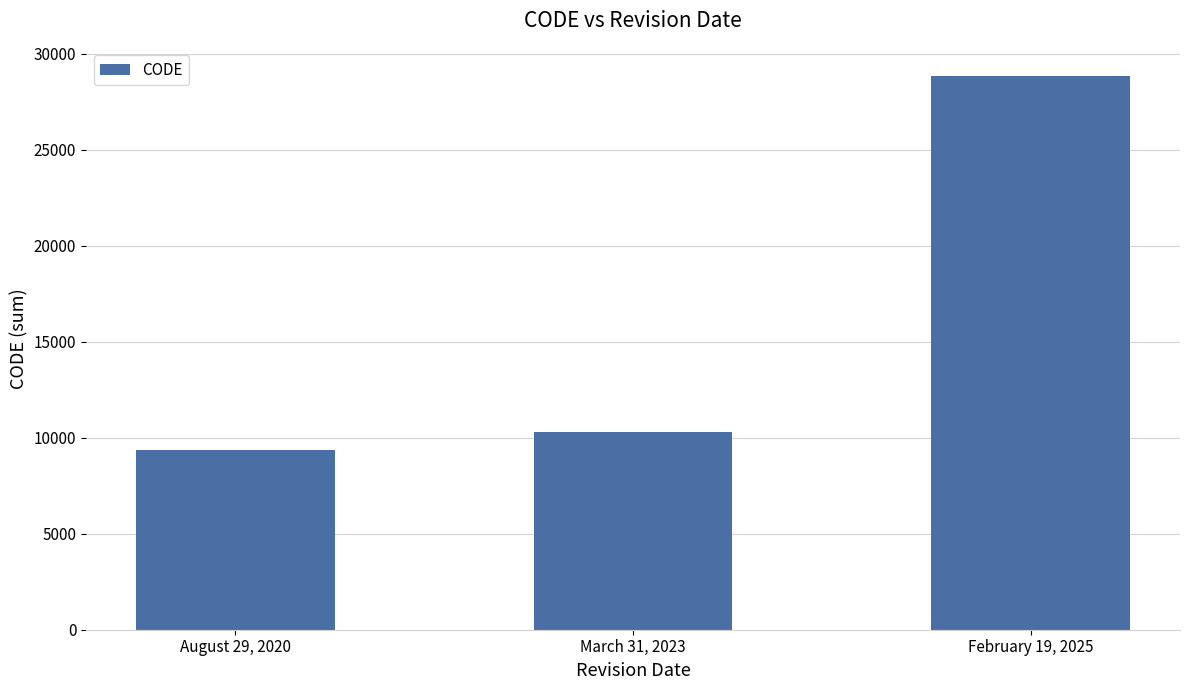

At which category does the chart reach its peak across all series?

February 19, 2025